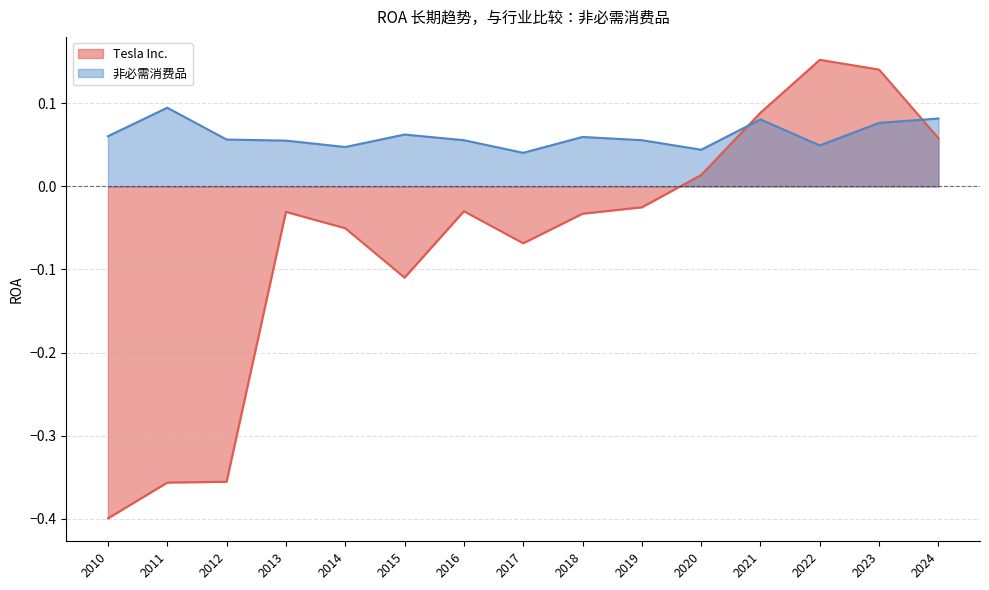

What are all the series names shown in the legend?

Tesla Inc., 非必需消费品